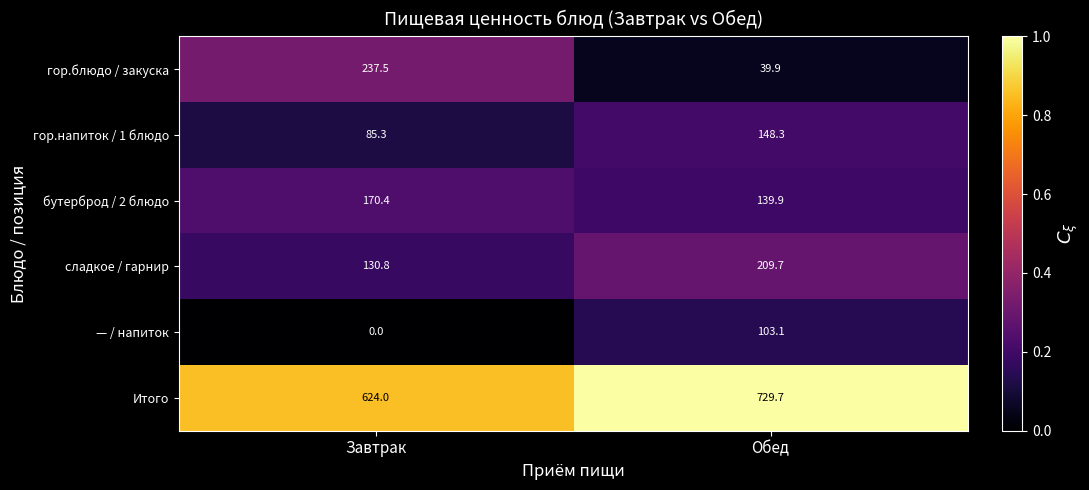

What is the sum of the Итого values at Обед and Завтрак?

1353.7